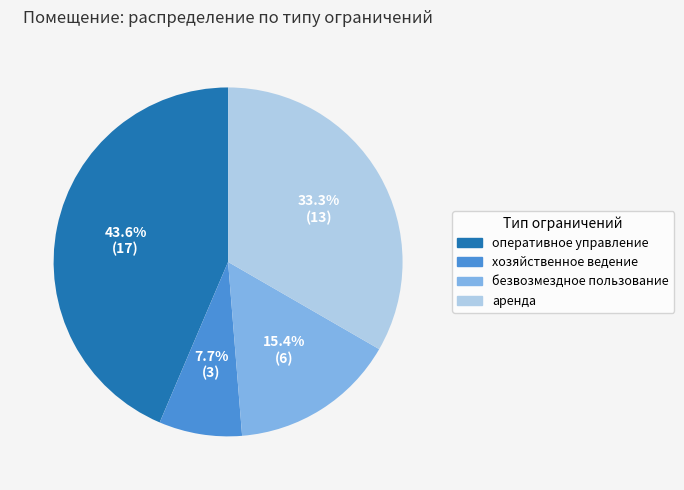

To the nearest percent, what is the difference between the largest and smallest slice percentages?

36%